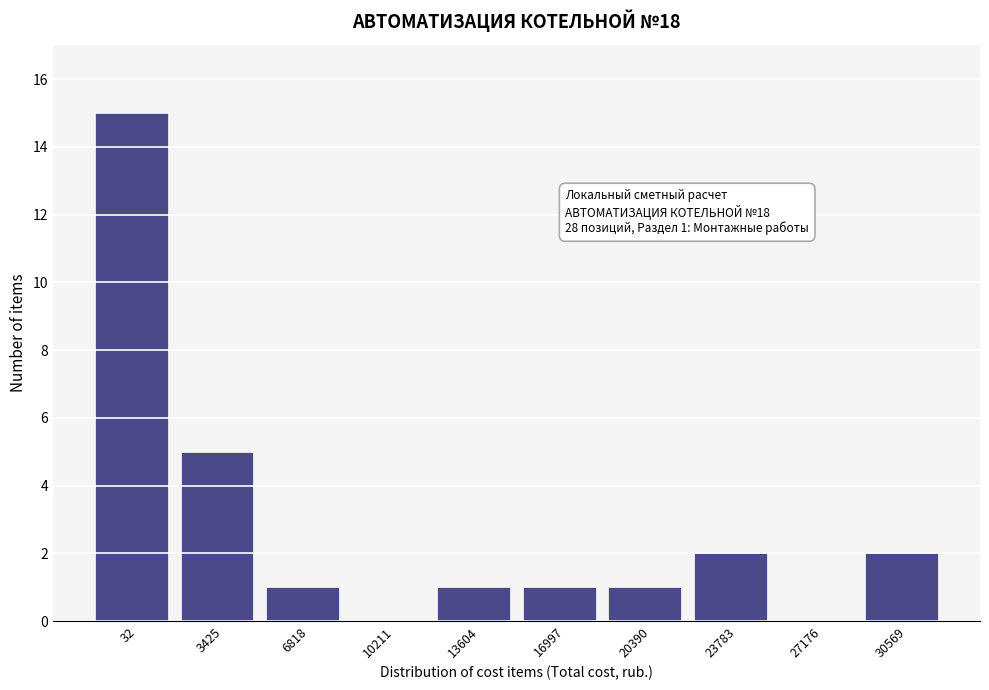

Reading left to right, extract all data points from this chart.

32=15	3425=5	6818=1	10211=0	13604=1	16997=1	20390=1	23783=2	27176=0	30569=2